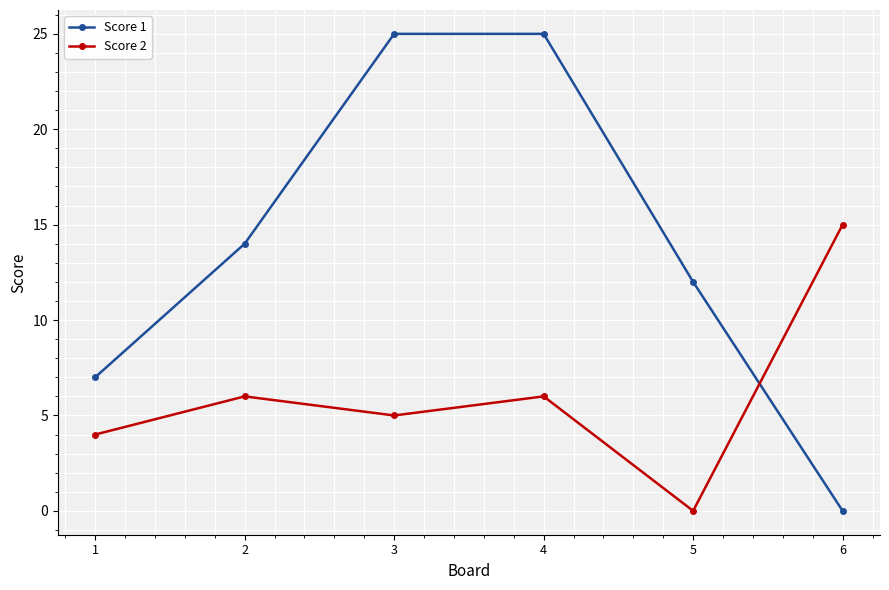

At which category does Score 2 reach its first local peak?

2